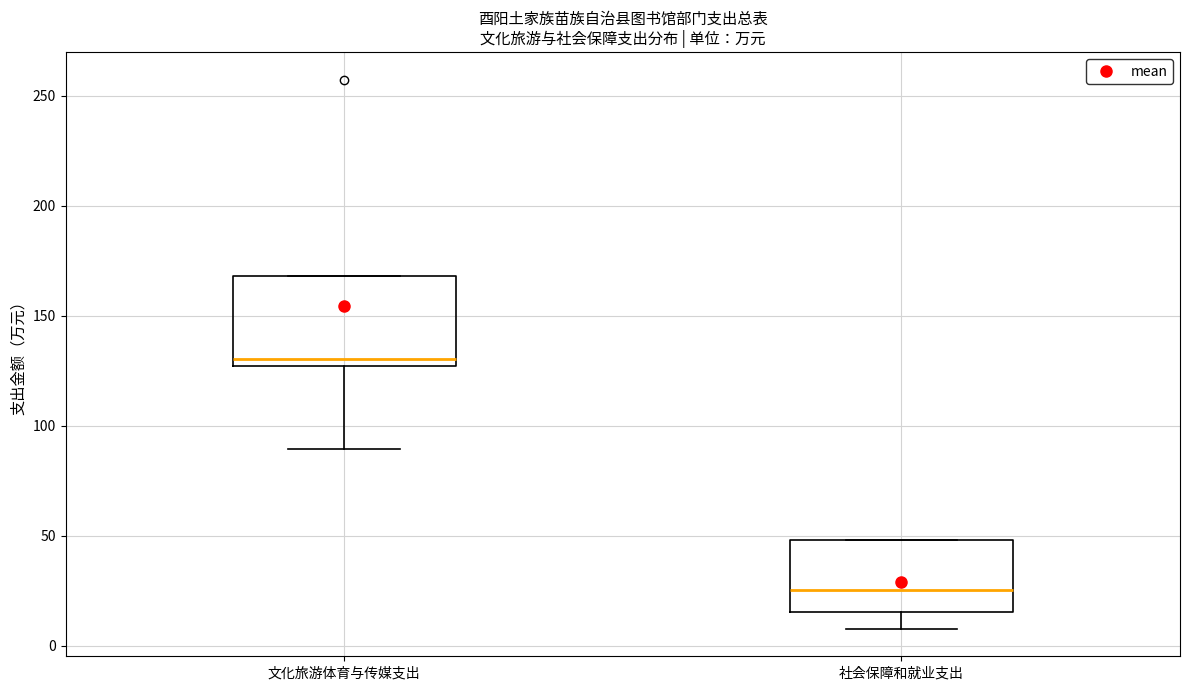

Reading left to right, transcribe this box plot: for each box, give where its median line is, the range the box spans, and where its two whiskers end, as read against the y-axis. The values are not printed on the chart, so give them approximately, as read against the axis.

文化旅游体育与传媒支出: median 130, box 125 to 170, whiskers 90 to 170
社会保障和就业支出: median 25, box 15 to 50, whiskers 10 to 50